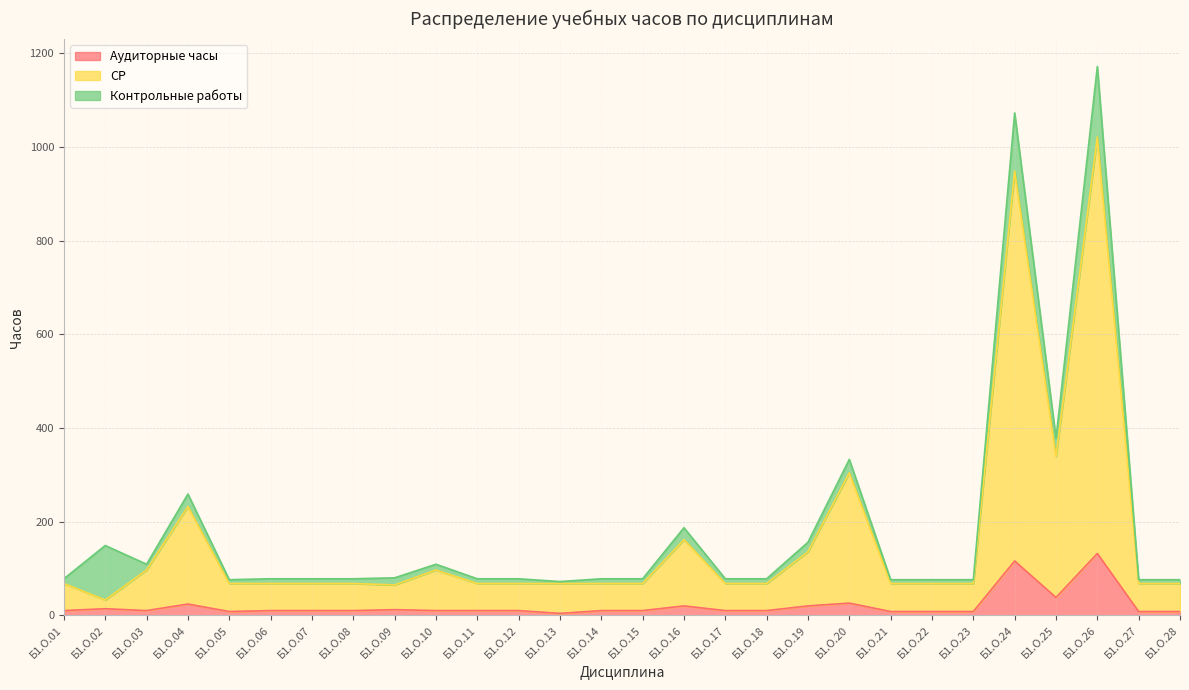

What is the difference between the maximum and minimum values in the Аудиторные часы series?

128.0